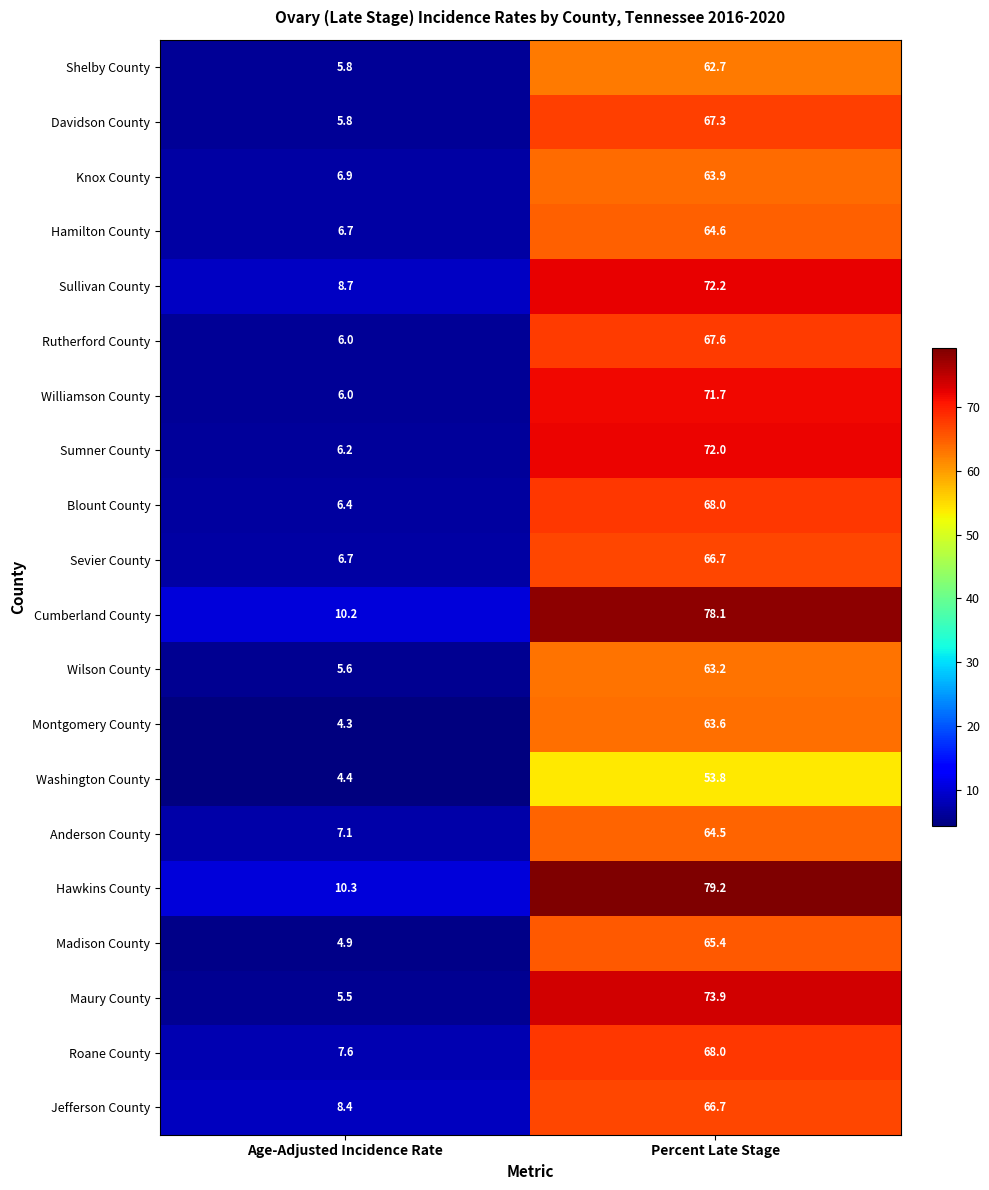

What is the approximate value of Wilson County at Age-Adjusted Incidence Rate?

5.6